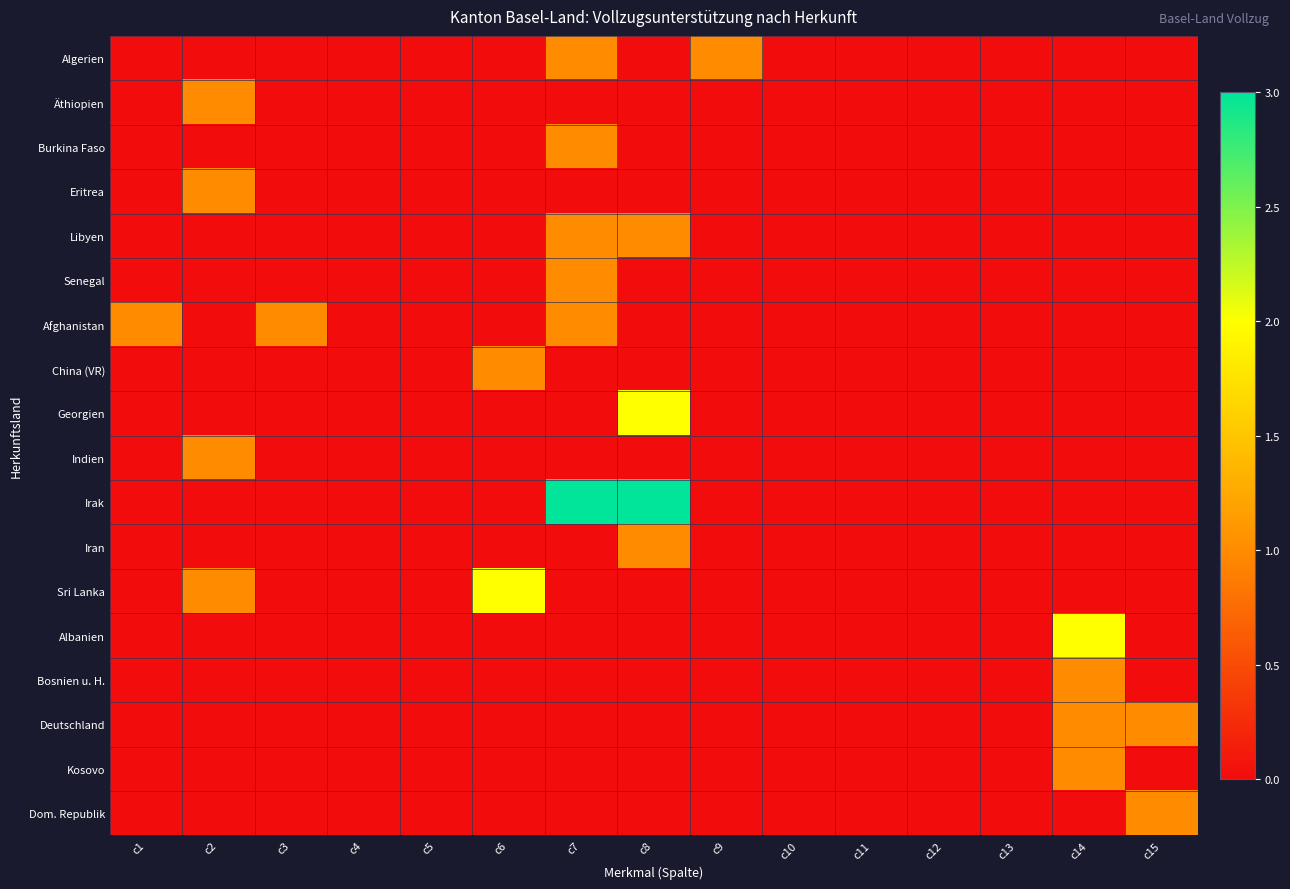

How many series are shown in this chart?

18